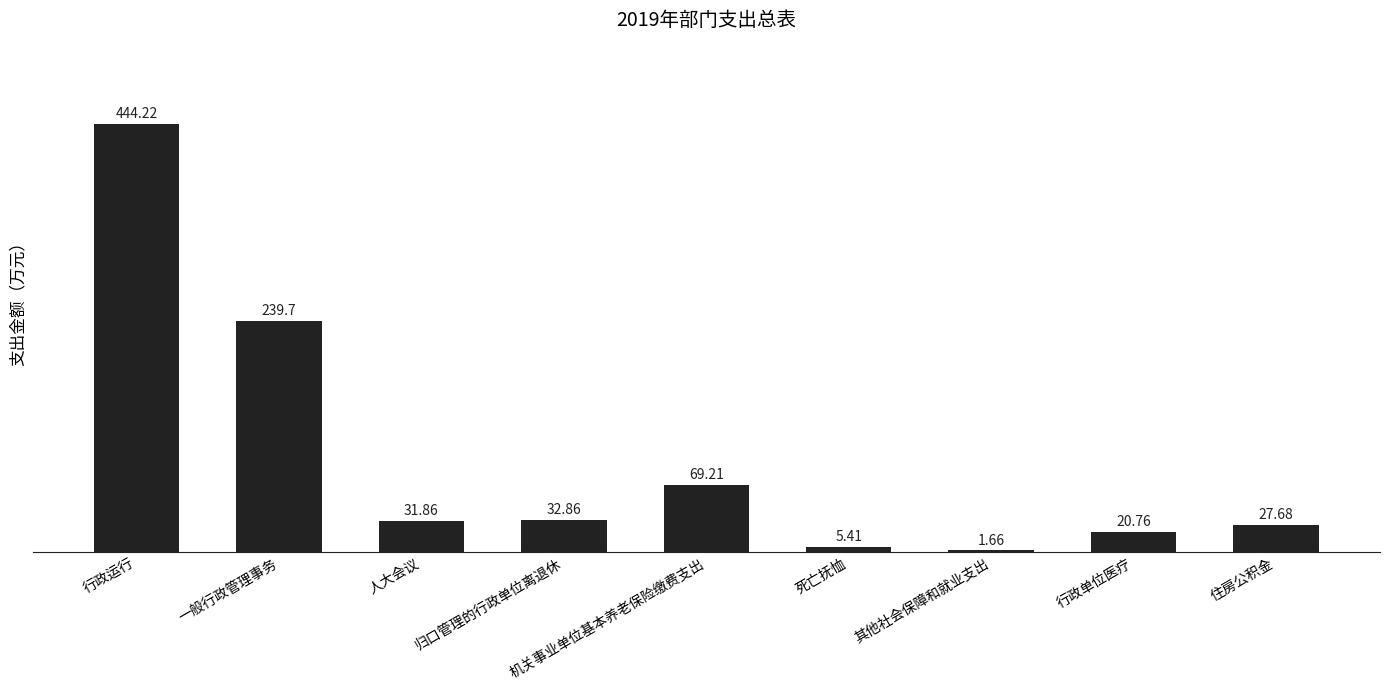

Which category has the lowest value across all series?

其他社会保障和就业支出